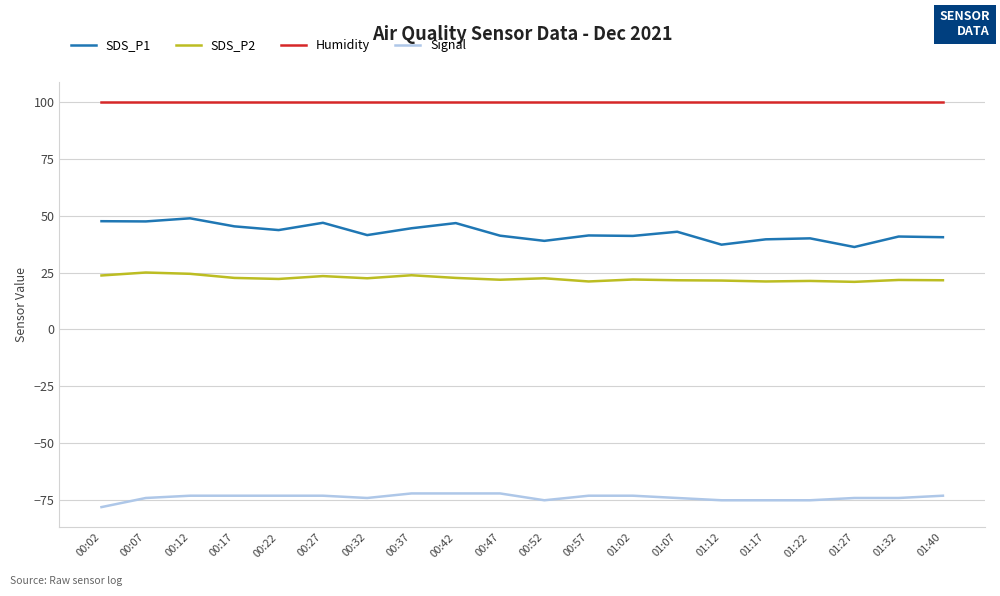

The SDS_P2 series shows 22.5 at 00:52. True or false?

True